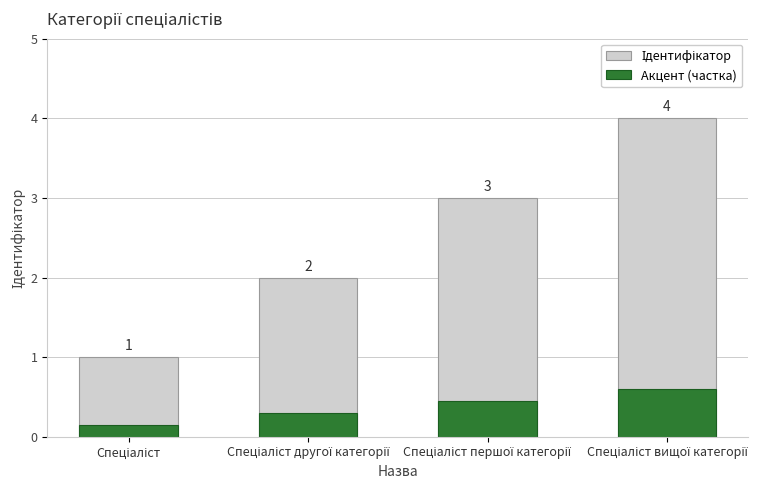

At which category does the chart reach its minimum across all series?

Спеціаліст